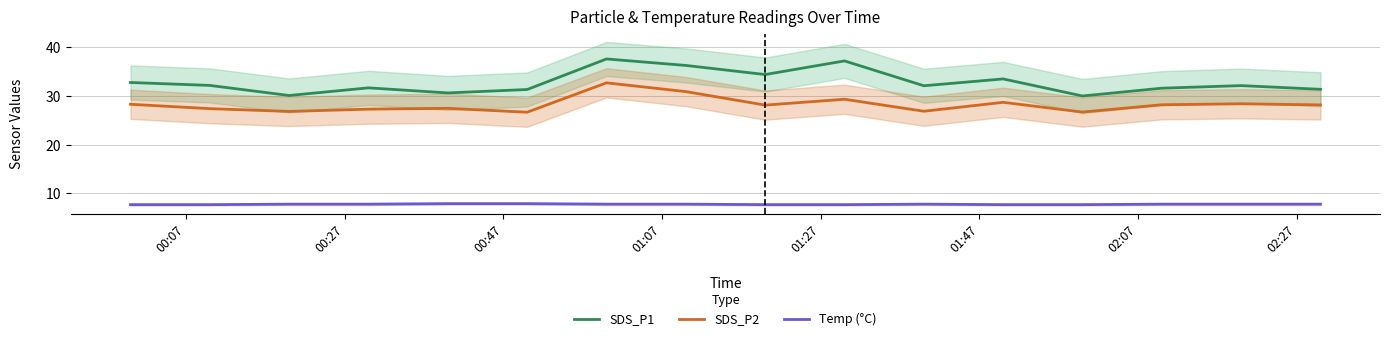

What is the maximum value shown in the chart?

37.6